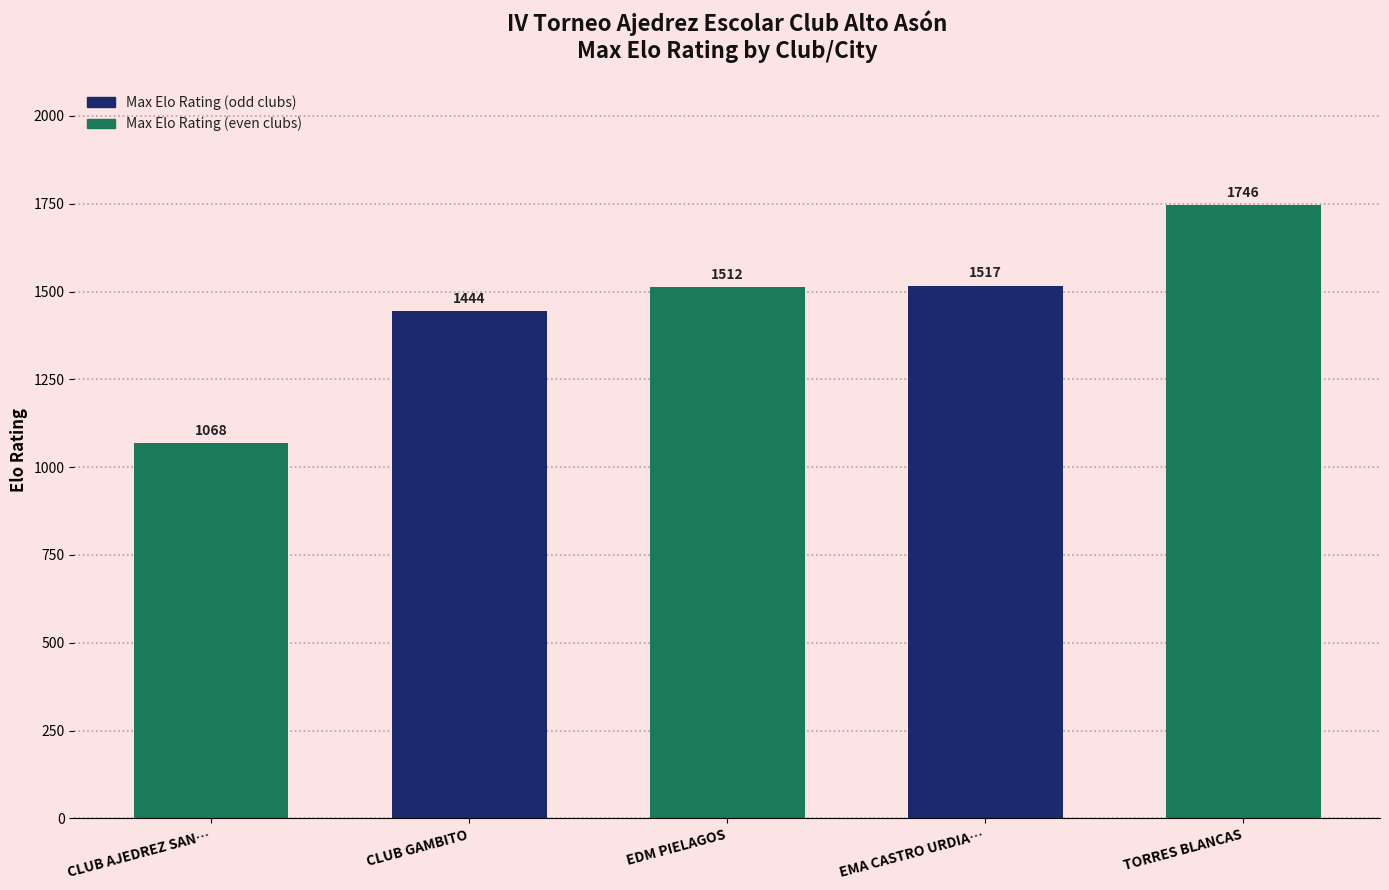

Which category has the highest value across all series?

TORRES BLANCAS